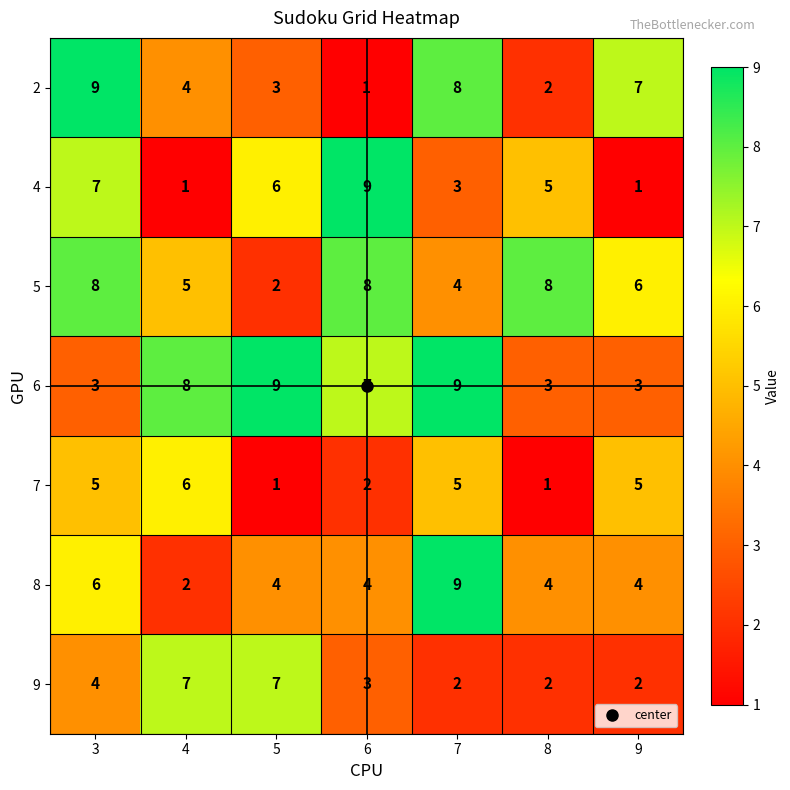

Between 8 and 9, which series saw the biggest shift?

2